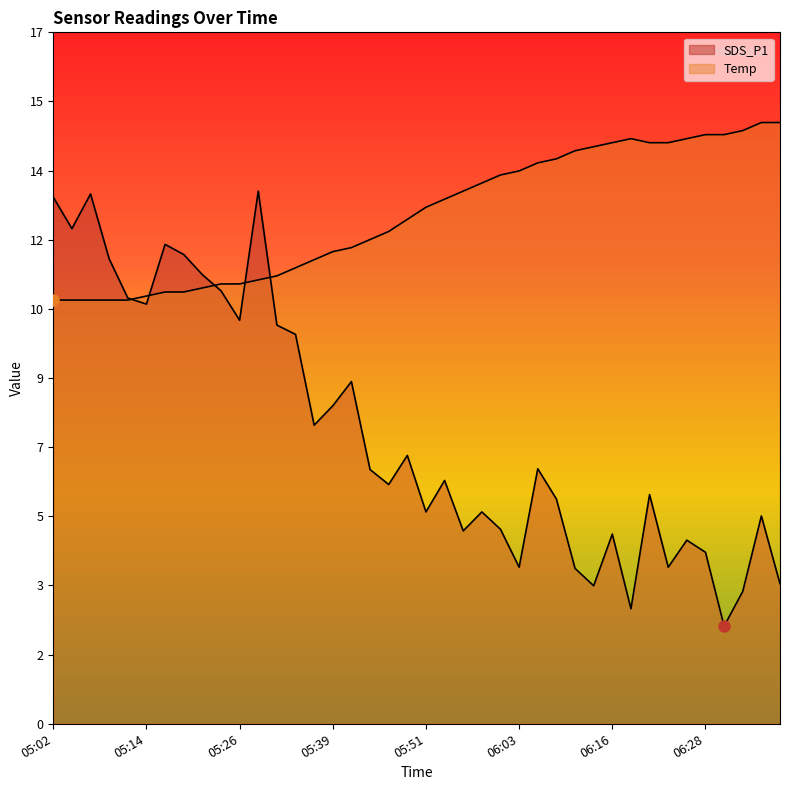

What is the highest value of the Temp series?

14.9